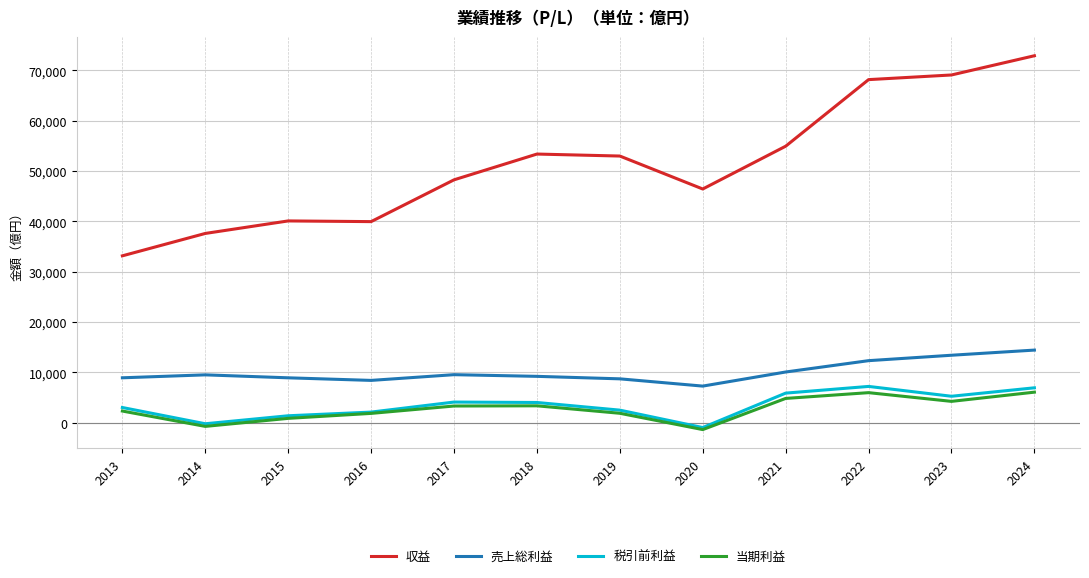

Which series has the largest range (max minus min)?

収益